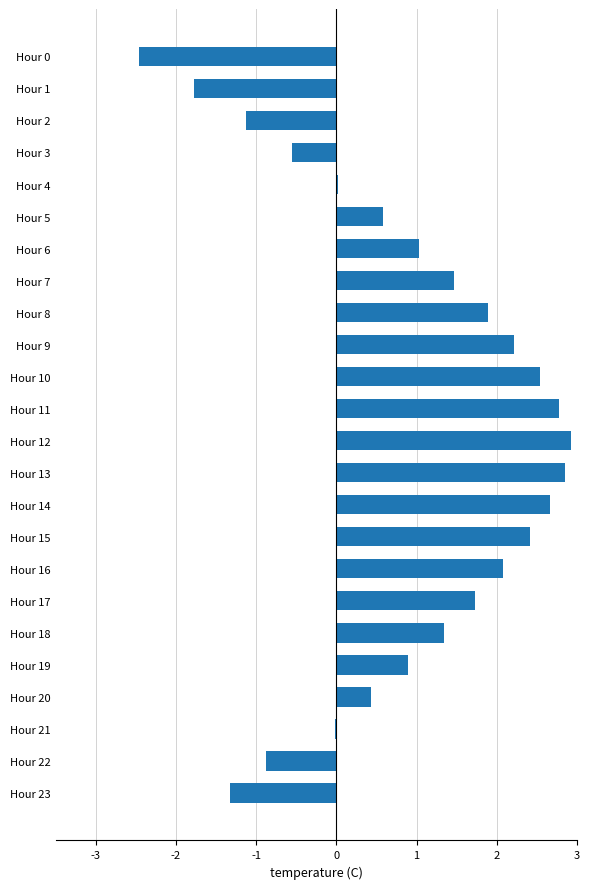

What value does the data have at Hour 6?

1.0